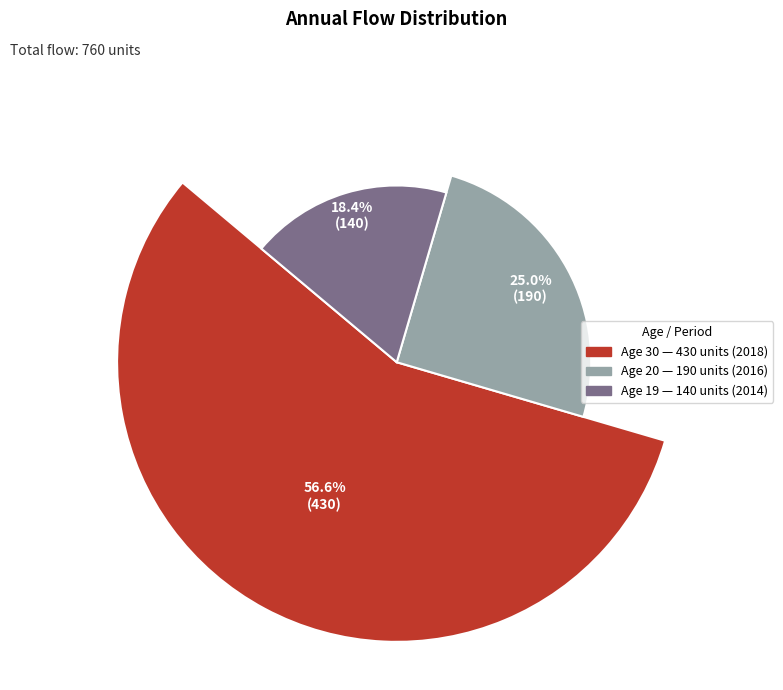

Combined, what portion of the pie is 19 and 30?

75.0%